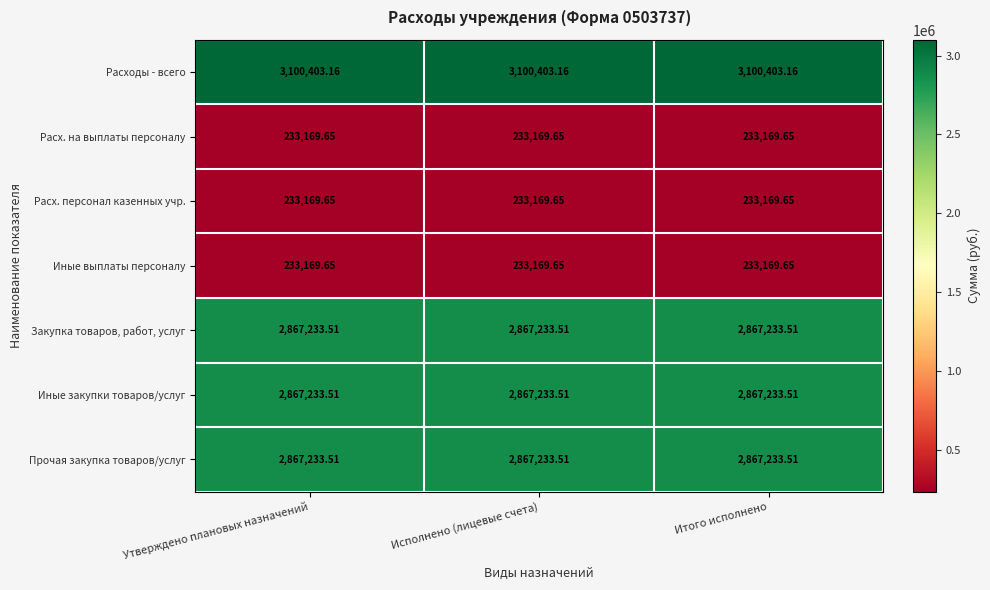

Is the value of Иные закупки товаров/услуг at Итого исполнено greater than the value of Расх. персонал казенных учр. at Утверждено плановых назначений?

Yes